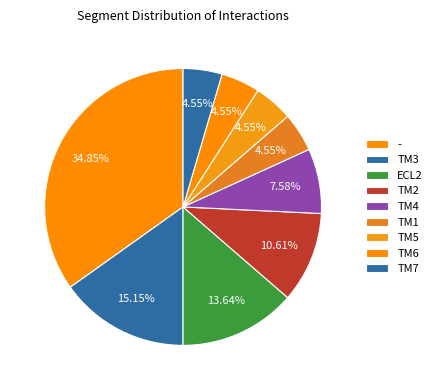

What is the ratio of the value at TM2 to the value at TM1?

2.3